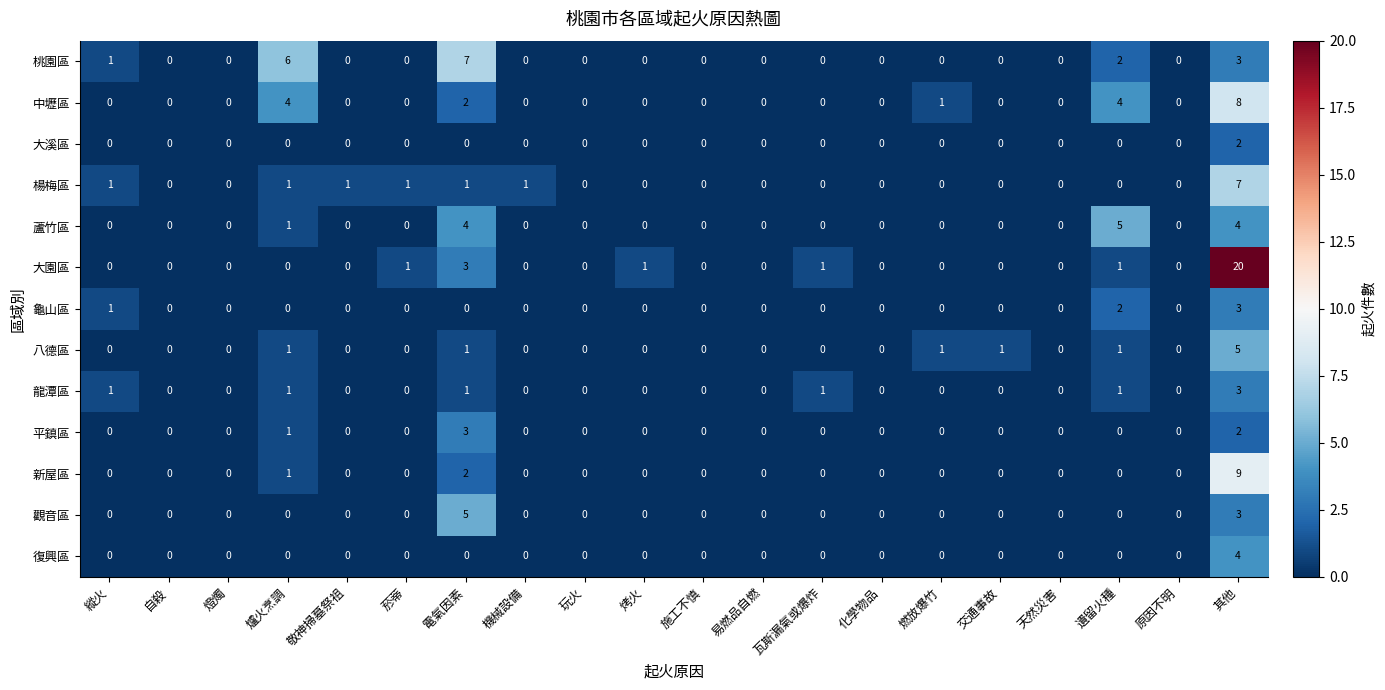

At which category is the sum across all series the highest?

其他